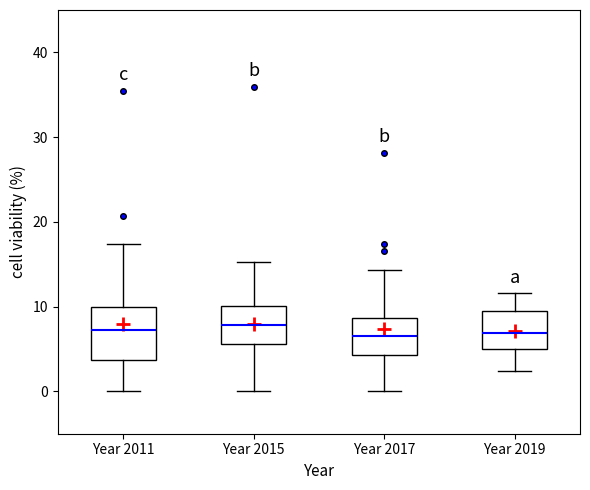

Reading left to right, read every box against the y-axis: the position of its median line, the range the box covers, and the ends of its whiskers. The values are not printed on the chart, so give them approximately, as read against the axis.

Year 2011: median 7, box 4 to 10, whiskers 0 to 17
Year 2015: median 8, box 6 to 10, whiskers 0 to 15
Year 2017: median 7, box 4 to 9, whiskers 0 to 14
Year 2019: median 7, box 5 to 10, whiskers 2 to 12